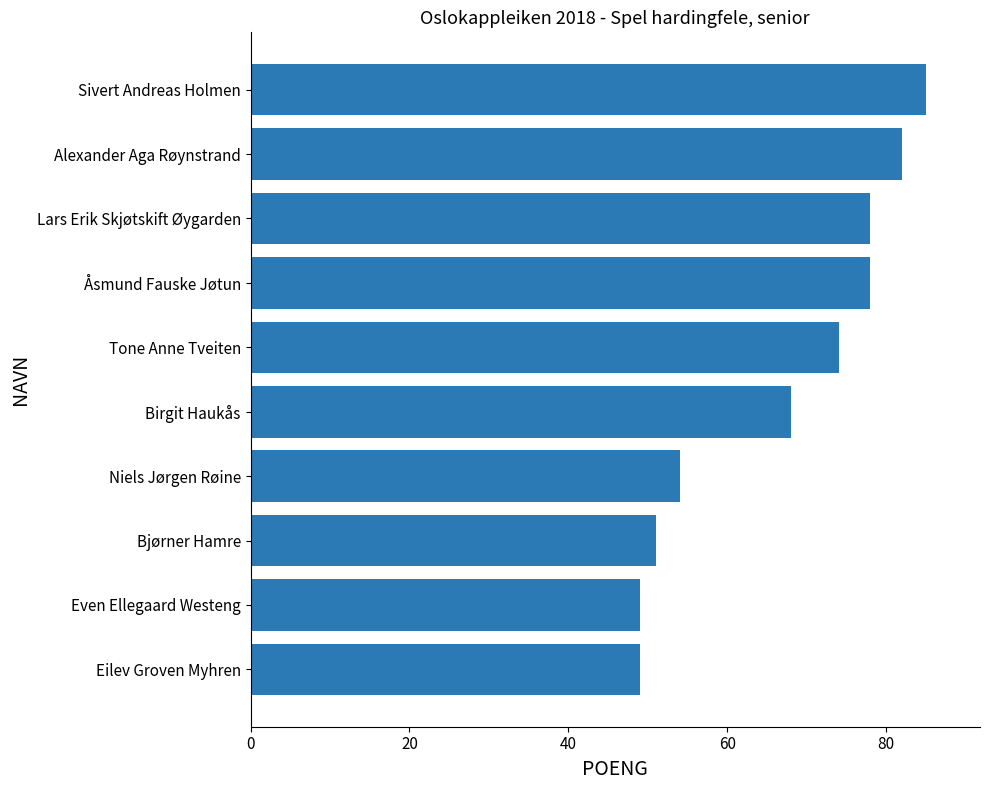

Reading top to bottom, what are all the values shown in this chart?

85	82	78	78	74	68	54	51	49	49